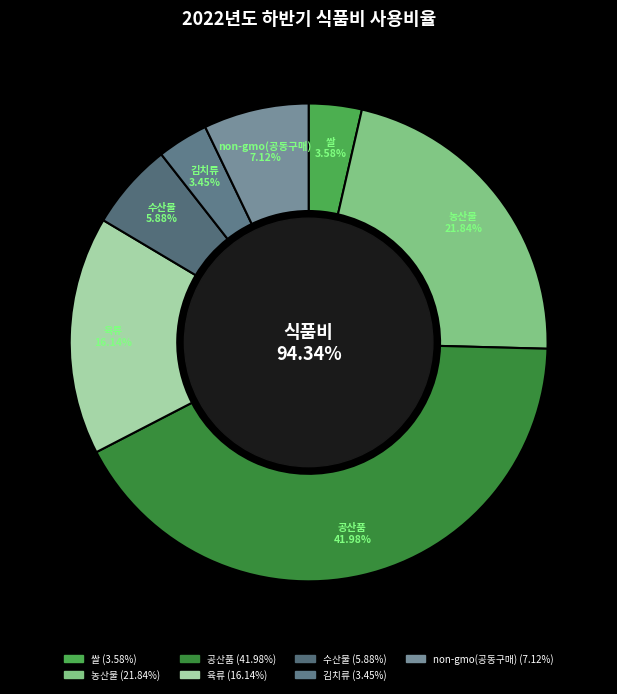

What is the total percentage of 공산품 and 쌀?

45.6%